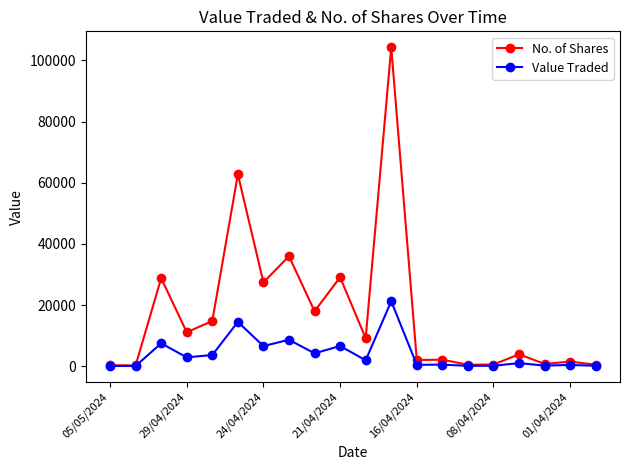

What is the sum of all No. of Shares values?

353746